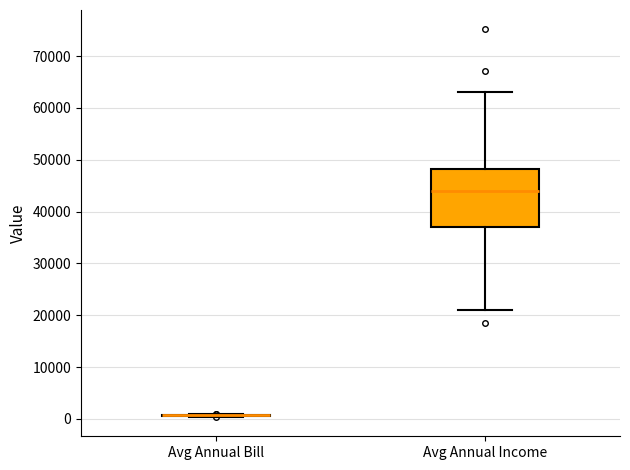

Reading left to right, read every box against the y-axis: the position of its median line, the range the box covers, and the ends of its whiskers. The values are not printed on the chart, so give them approximately, as read against the axis.

Avg Annual Bill: box collapsed to a line at 1000, whiskers 0 to 1000
Avg Annual Income: median 44000, box 37000 to 48000, whiskers 21000 to 63000